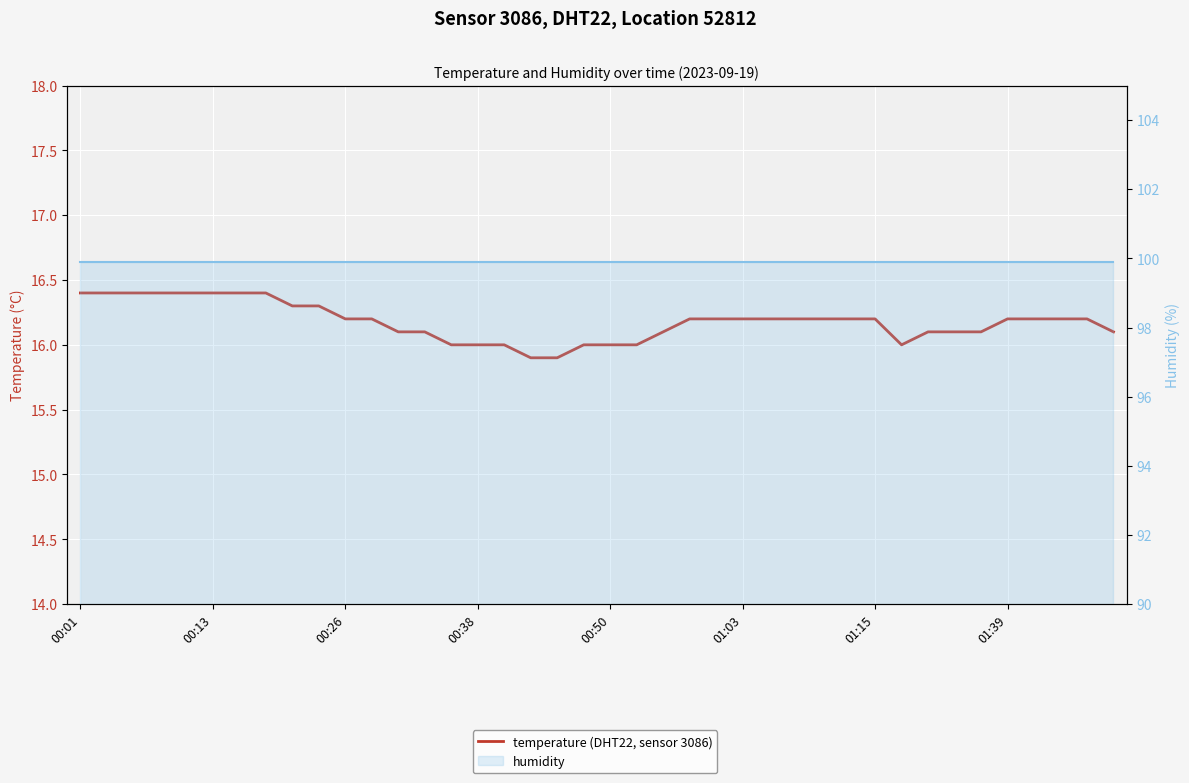

Which category has the highest value across all series?

00:01